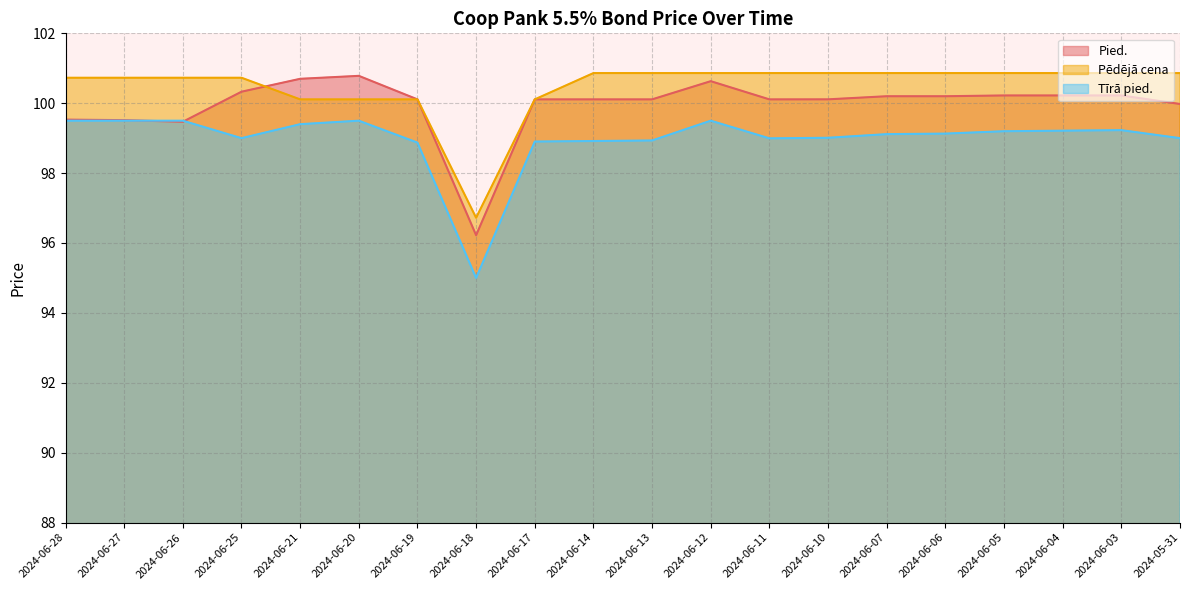

Rank the series at 2024-06-10 from lowest to highest value.

Tīrā pied., Pied., Pēdējā cena